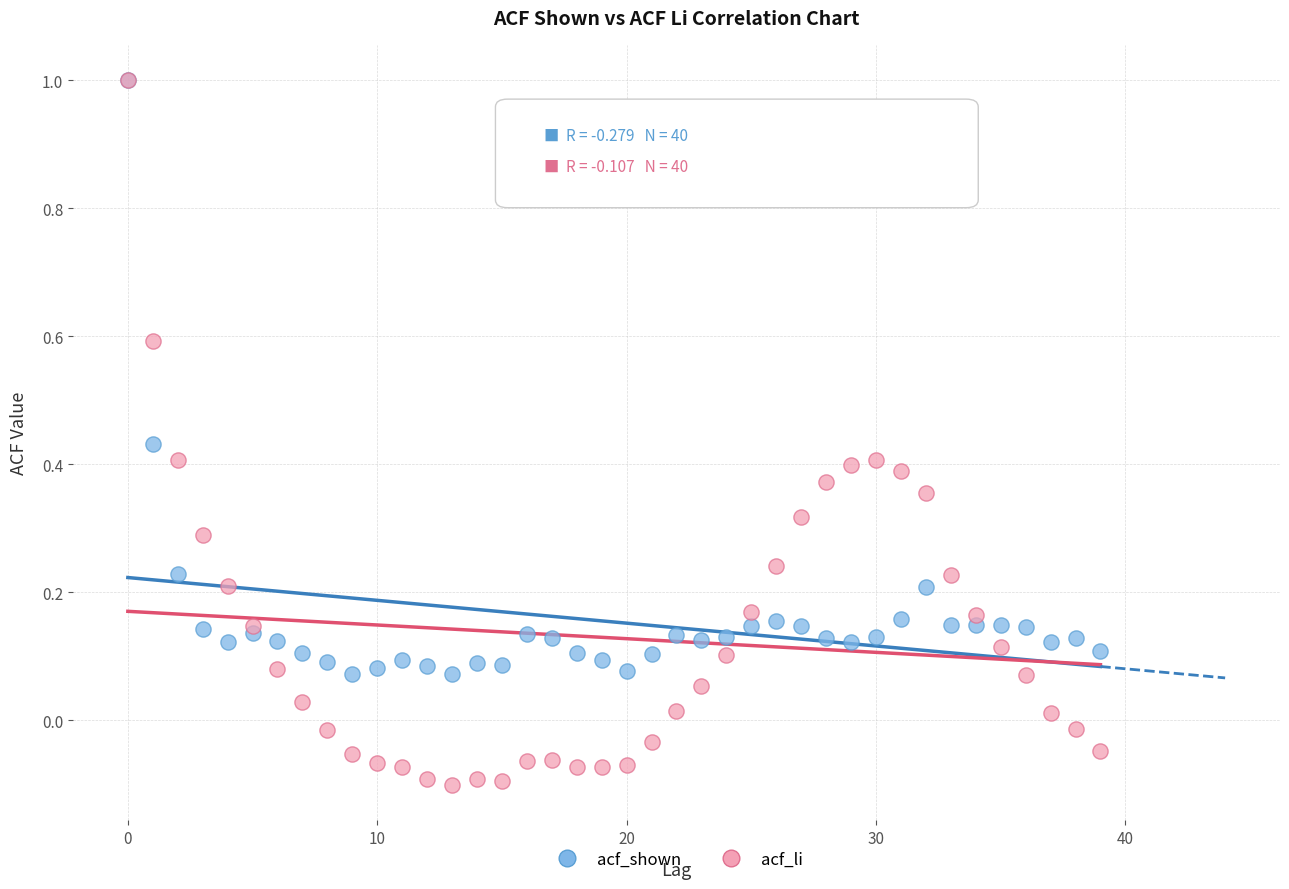

Which series has the widest spread of Y values?

acf_li